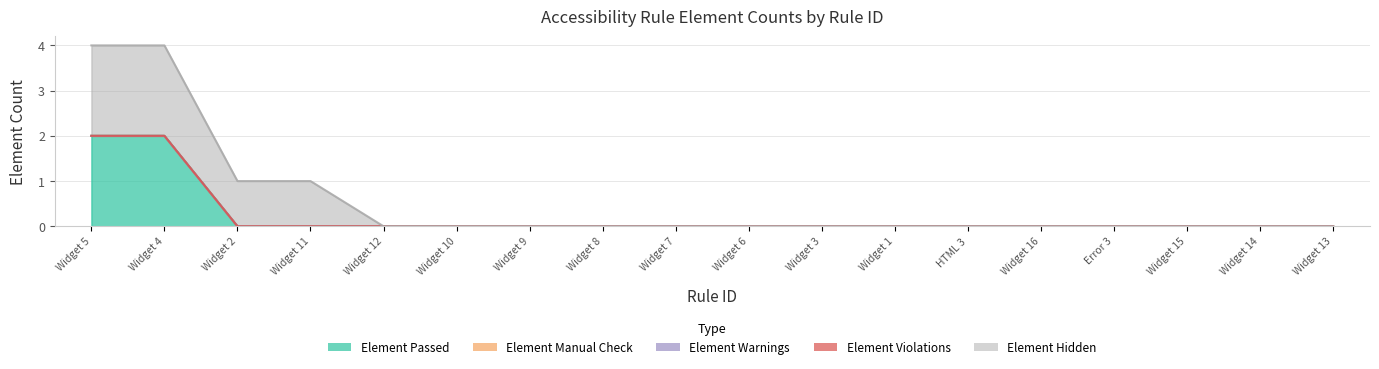

What are all the series names shown in the legend?

Element Passed, Element Manual Check, Element Warnings, Element Violations, Element Hidden